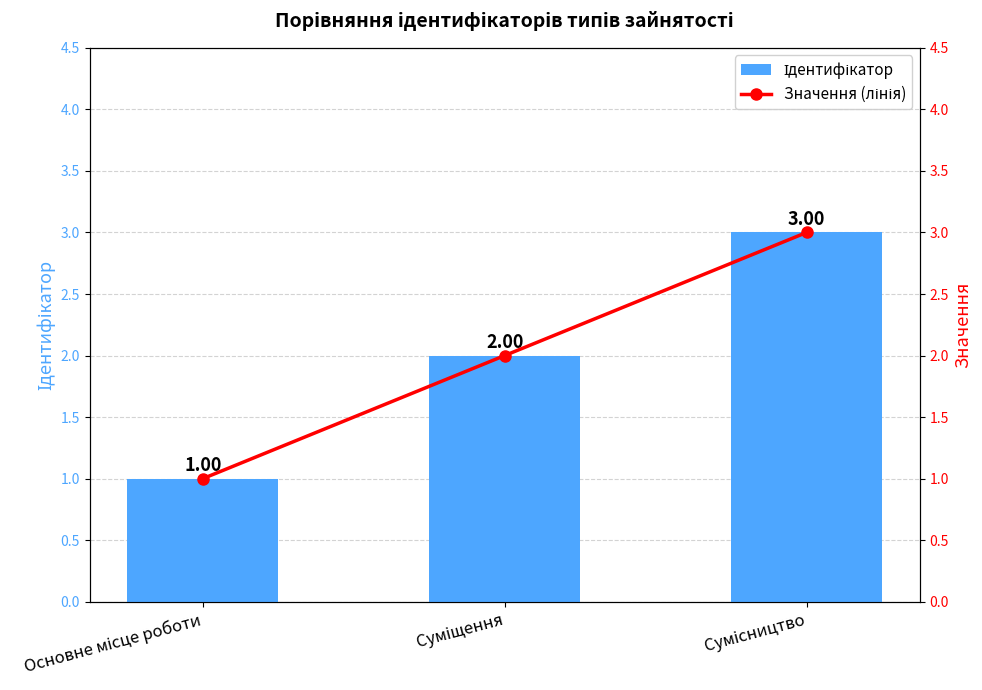

Between Основне місце роботи and Суміщення, which series saw the biggest shift?

Ідентифікатор